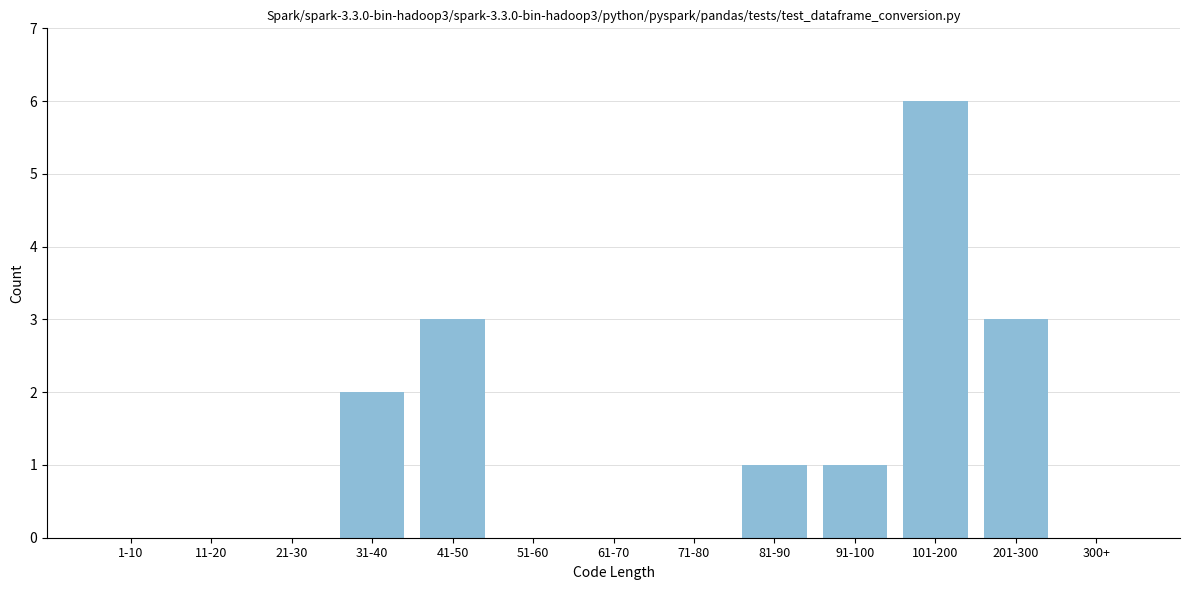

Reading right to left, list all the values displayed in this chart.

300+=0	201-300=3	101-200=6	91-100=1	81-90=1	71-80=0	61-70=0	51-60=0	41-50=3	31-40=2	21-30=0	11-20=0	1-10=0